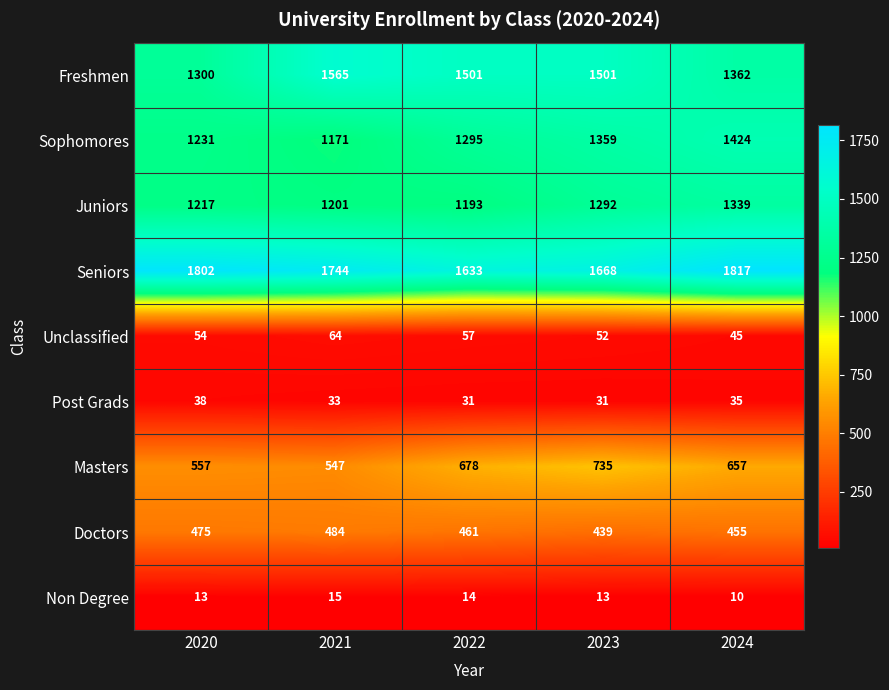

What is the total value across all series at 2022?

6863